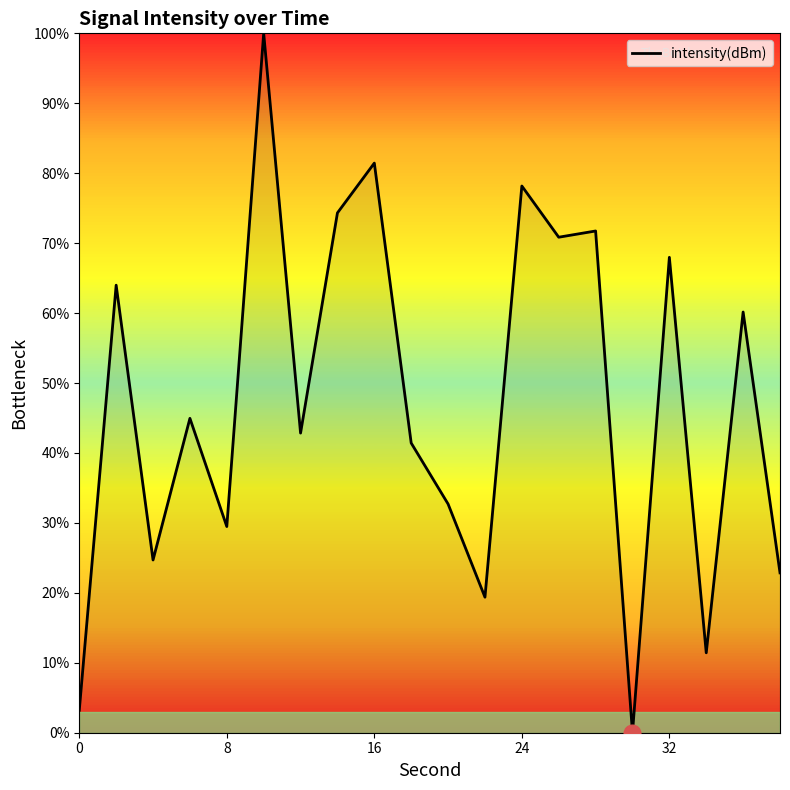

What is the difference between the maximum and minimum values?

100.0